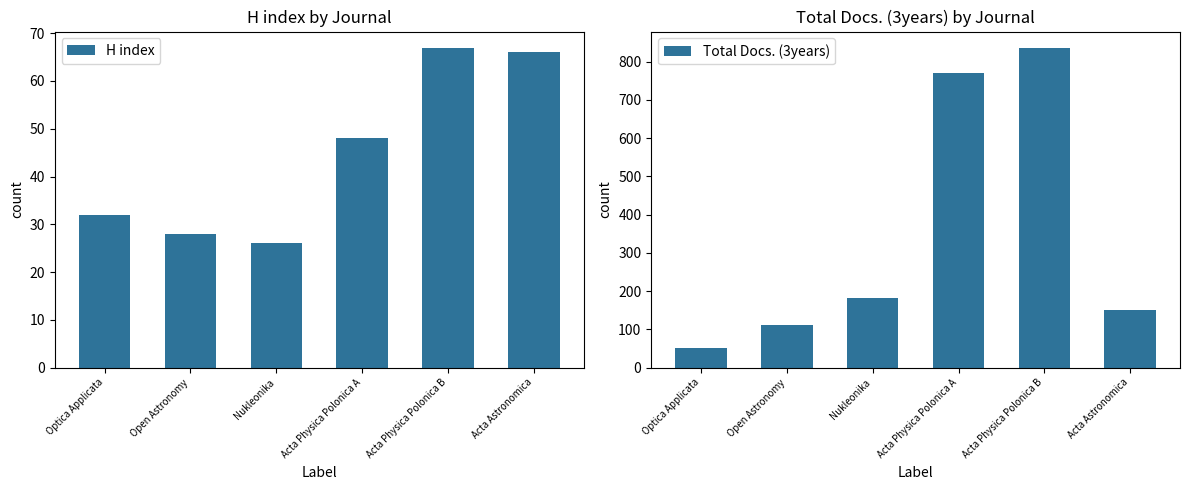

Which label corresponds to the largest value in the chart?

Acta Physica Polonica B